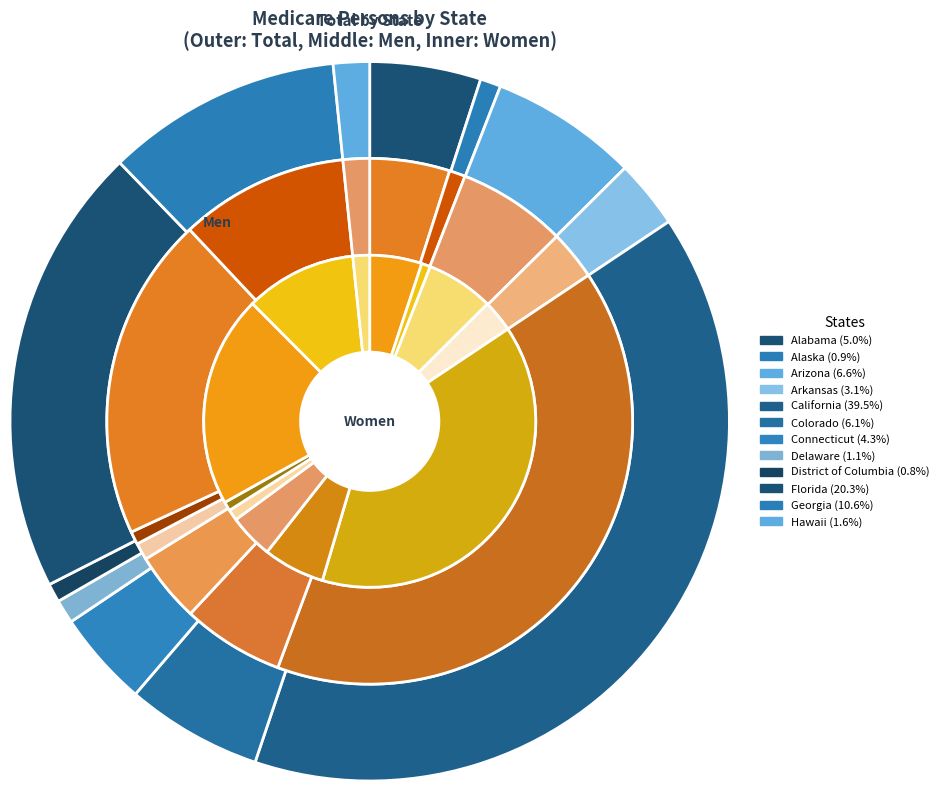

How many slices are in this pie chart?

12